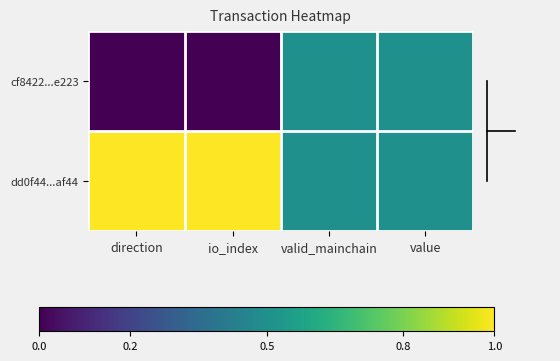

At which category does the chart reach its minimum across all series?

direction